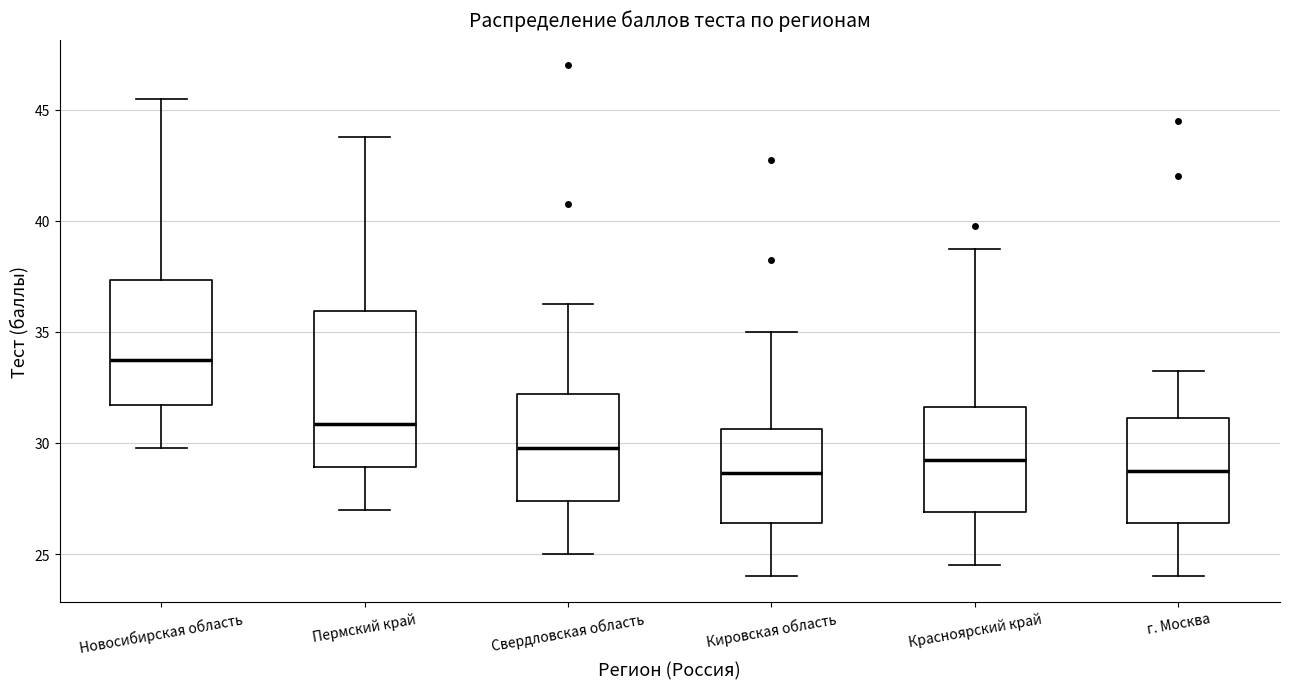

Reading left to right, read every box against the y-axis: the position of its median line, the range the box covers, and the ends of its whiskers. The values are not printed on the chart, so give them approximately, as read against the axis.

Новосибирская область: median 34.0, box 31.5 to 37.5, whiskers 30.0 to 45.5
Пермский край: median 31.0, box 29.0 to 36.0, whiskers 27.0 to 44.0
Свердловская область: median 30.0, box 27.5 to 32.0, whiskers 25.0 to 36.5
Кировская область: median 28.5, box 26.5 to 30.5, whiskers 24.0 to 35.0
Красноярский край: median 29.5, box 27.0 to 31.5, whiskers 24.5 to 39.0
г. Москва: median 29.0, box 26.5 to 31.0, whiskers 24.0 to 33.5